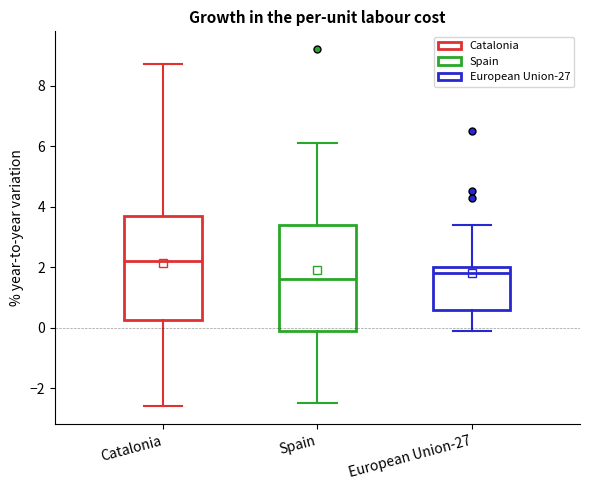

Where is the lower edge of the box for Spain on the y-axis? The values are not printed on the chart, so give them approximately, as read against the axis.

0.0